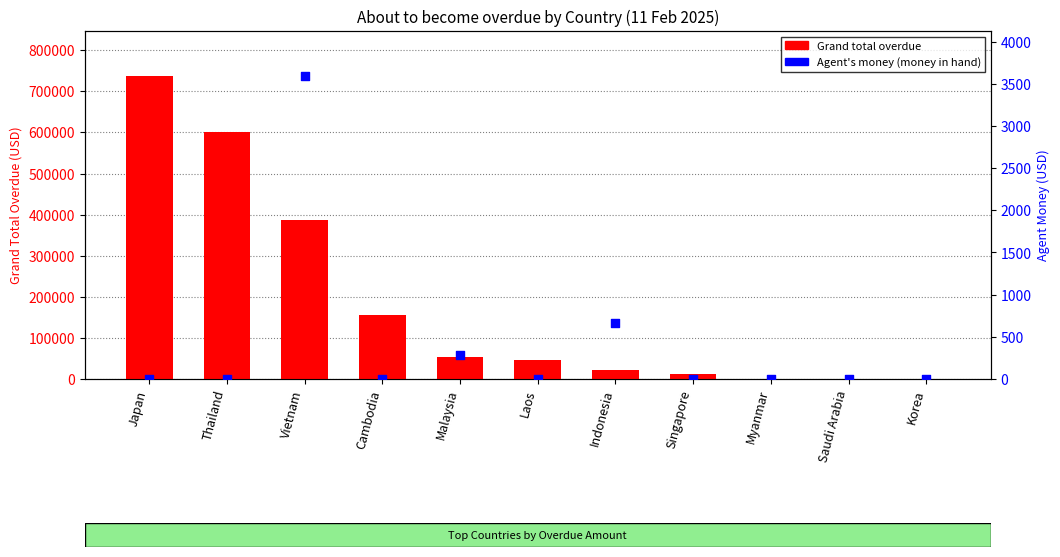

Which series has the widest spread of Y values?

Grand total overdue